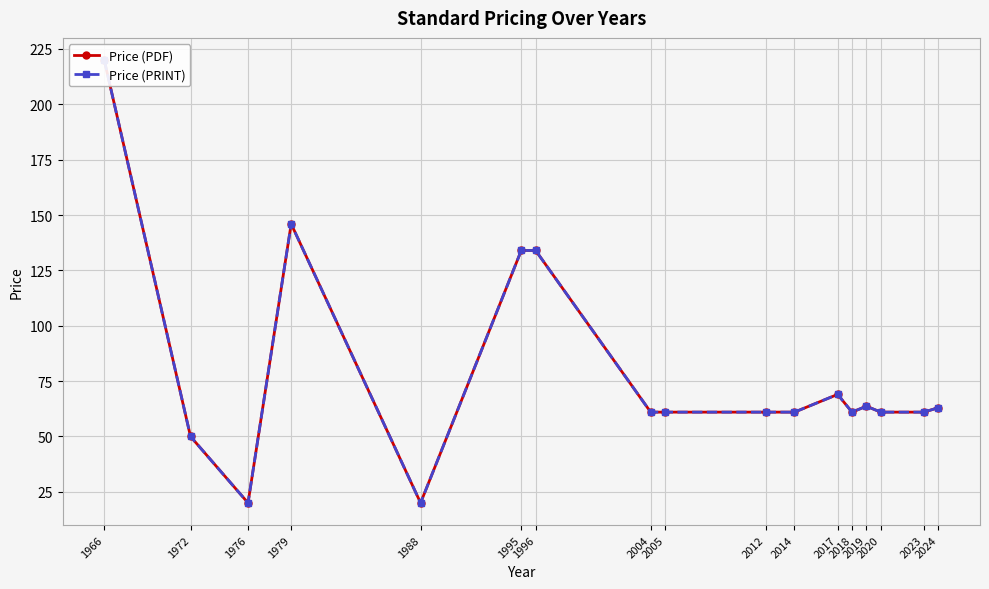

Which series changed the most between 2014 and 2017?

Price (PDF)